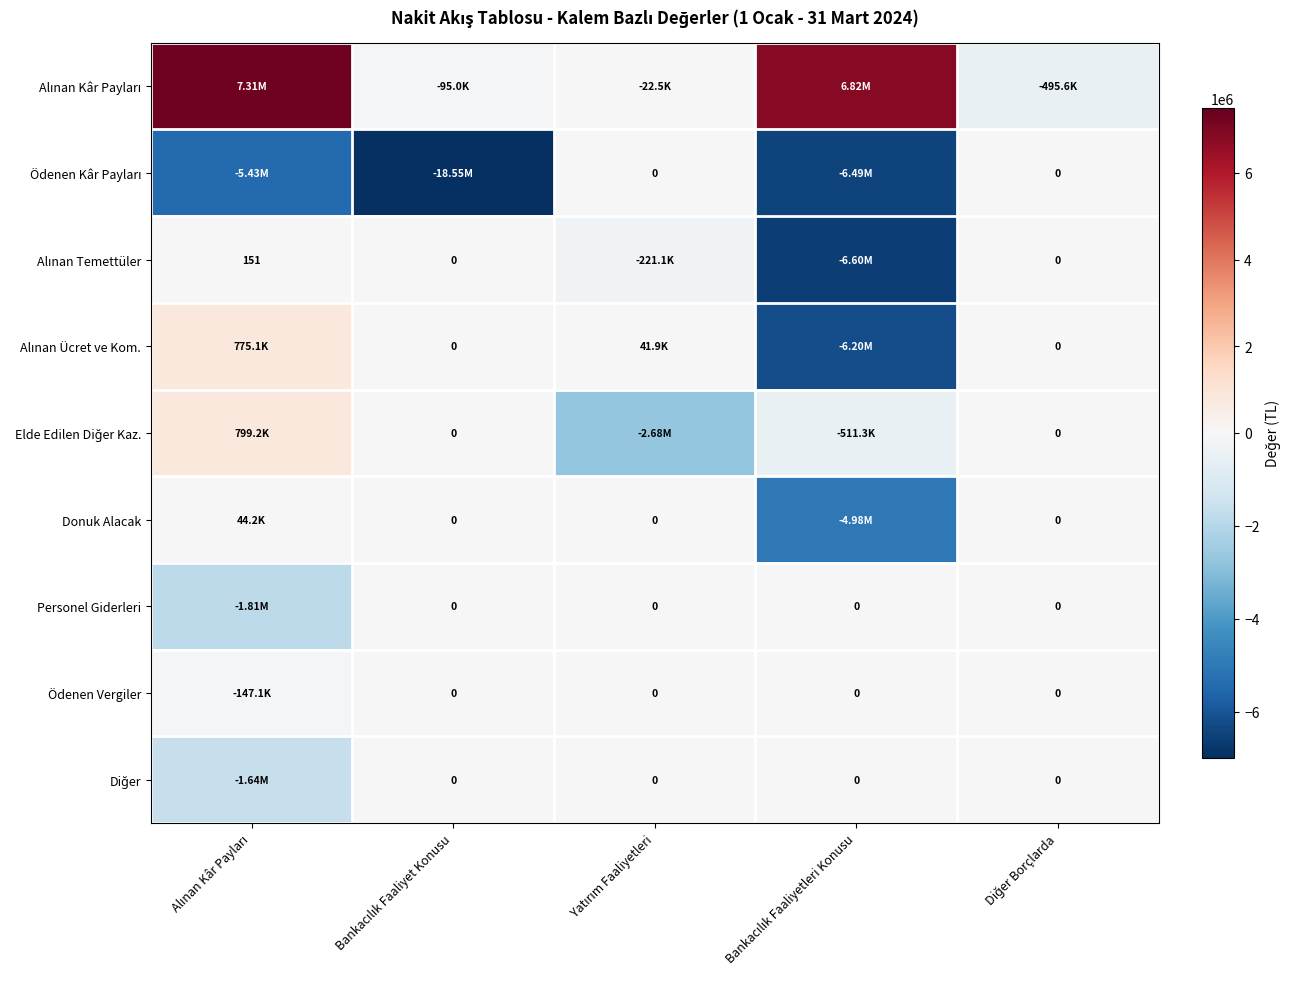

How many distinct data groups are displayed?

9